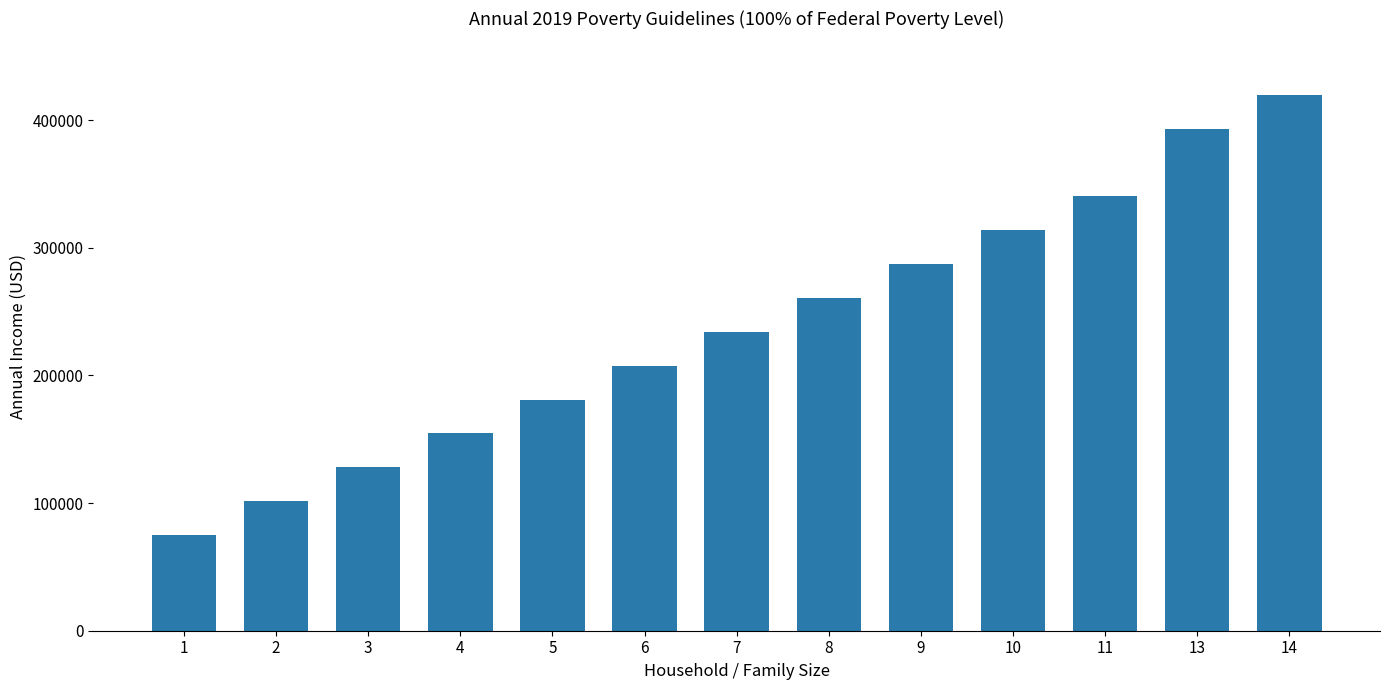

What is the difference between the values at 5 and 3?

53040